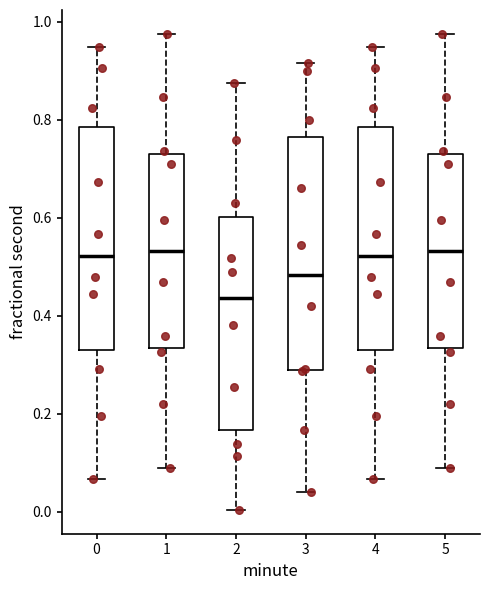

Comparing the boxes themselves (not the whiskers), which one is the tallest?

3